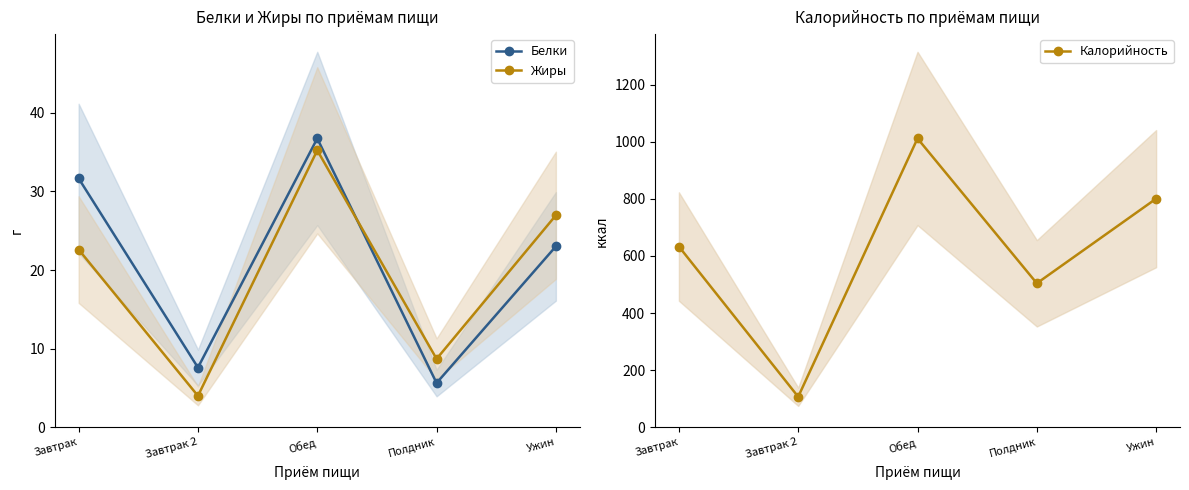

Is the value of Жиры at Обед greater than the value of Калорийность at Обед?

No